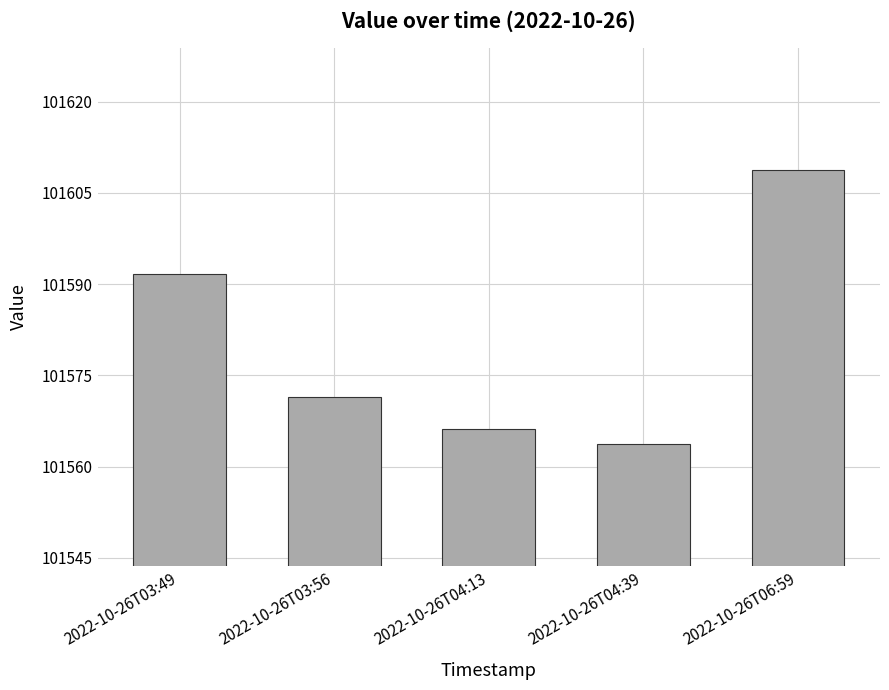

Between 2022-10-26T03:56 and 2022-10-26T06:59, which is larger?

2022-10-26T06:59